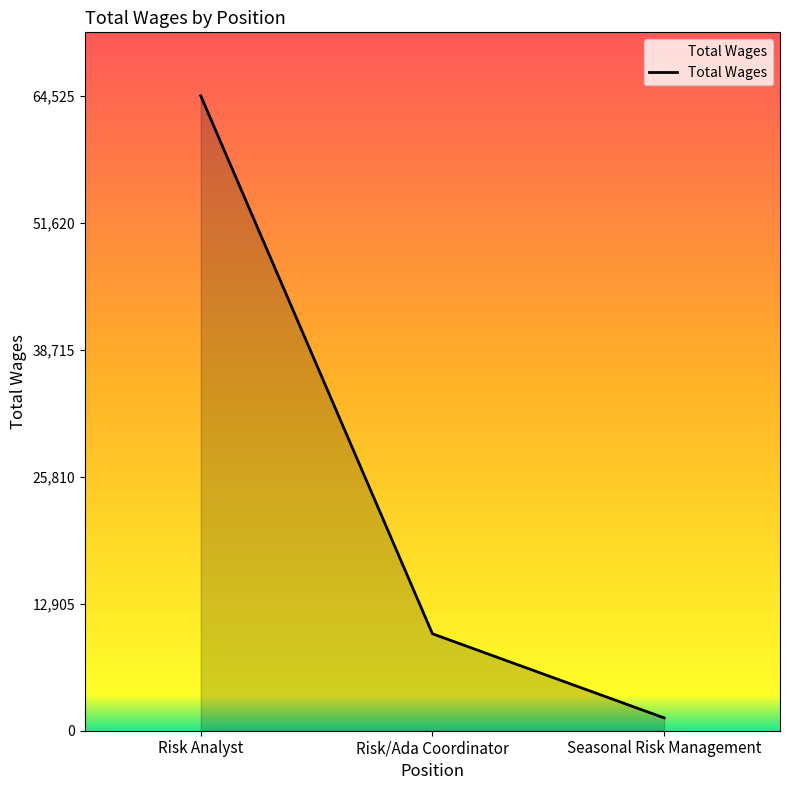

Which category has the lowest value across all series?

Seasonal Risk Management